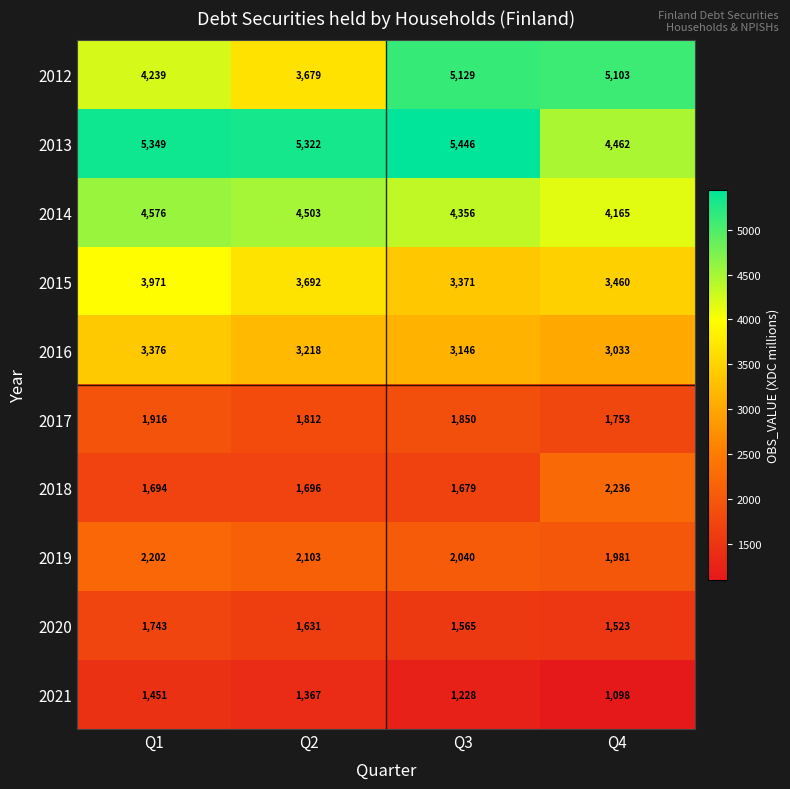

List the series in order of their peak value, lowest first.

2021, 2020, 2017, 2019, 2018, 2016, 2015, 2014, 2012, 2013